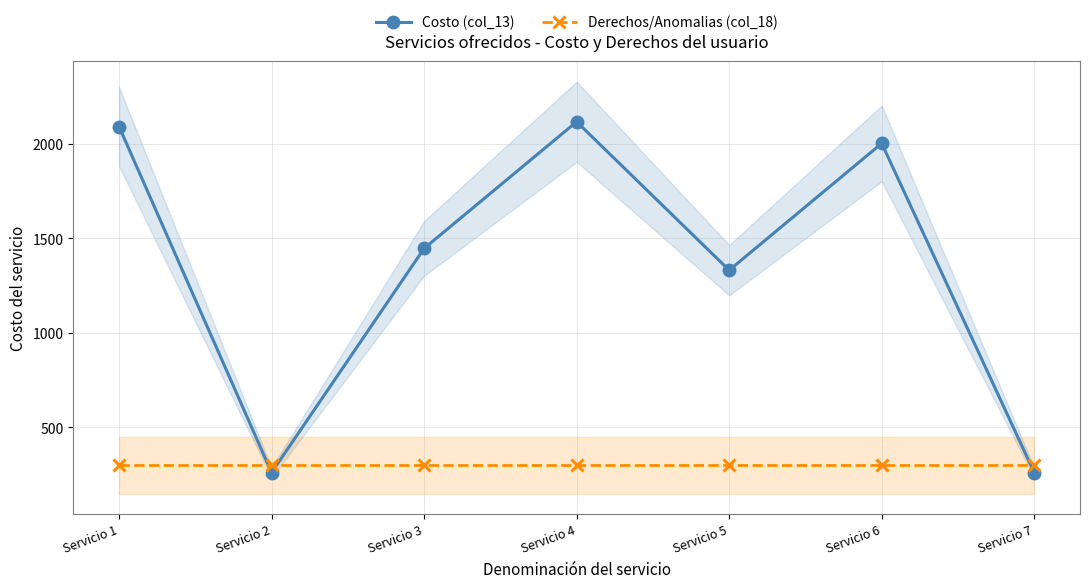

Reading left to right, transcribe all the data shown in this chart.

Costo (col_13): Servicio 1=2090.0	Servicio 2=261.6	Servicio 3=1446.1	Servicio 4=2115.6	Servicio 5=1330.9	Servicio 6=2001.2	Servicio 7=261.6
Derechos/Anomalias (col_18): Servicio 1=300.0	Servicio 2=300.0	Servicio 3=300.0	Servicio 4=300.0	Servicio 5=300.0	Servicio 6=300.0	Servicio 7=300.0